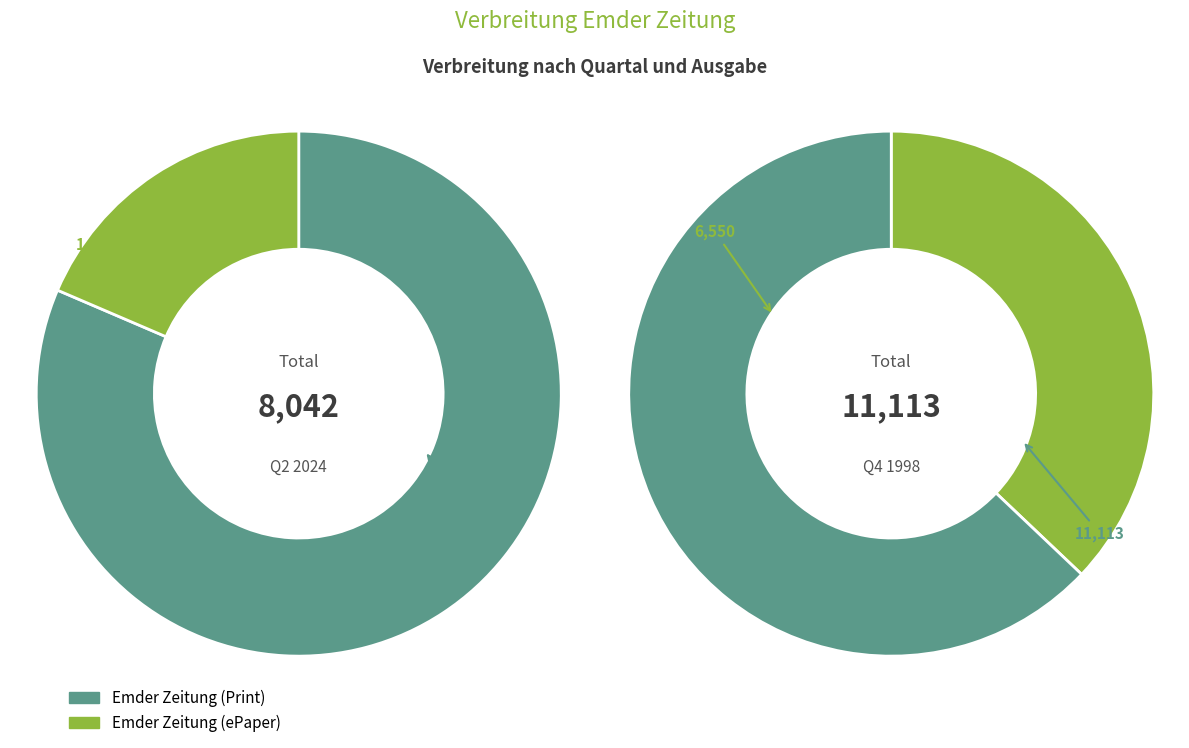

Approximately how many times larger is the value at 20242 (Emder Zeitung) compared to 20242 (ePaper)?

4.4